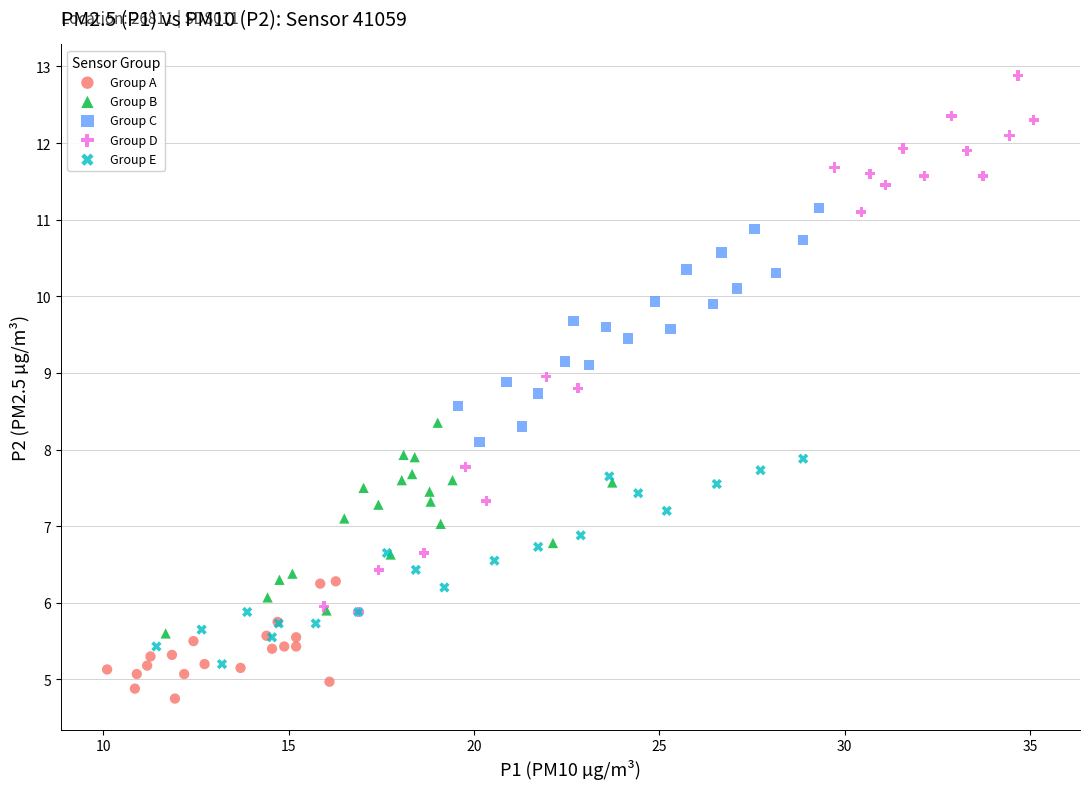

Which series contains the lowest Y value?

Group A